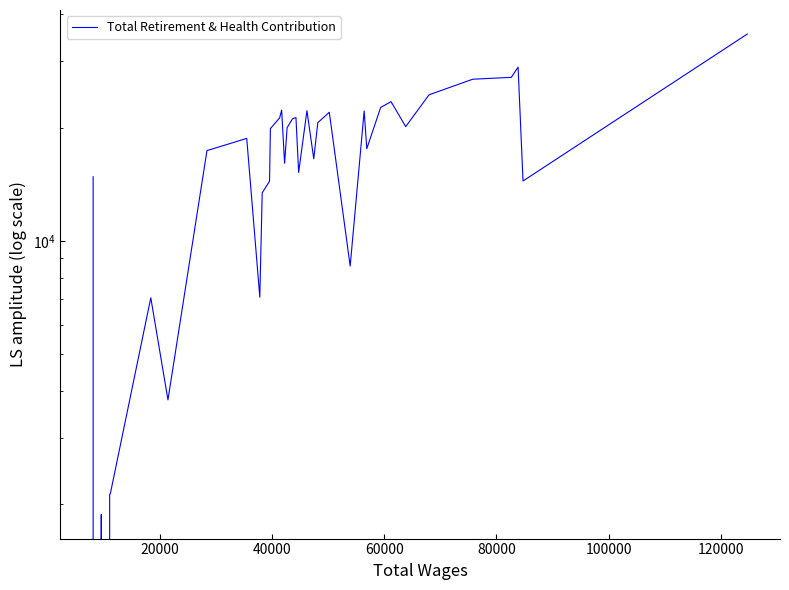

Does the chart have visible grid lines?

No